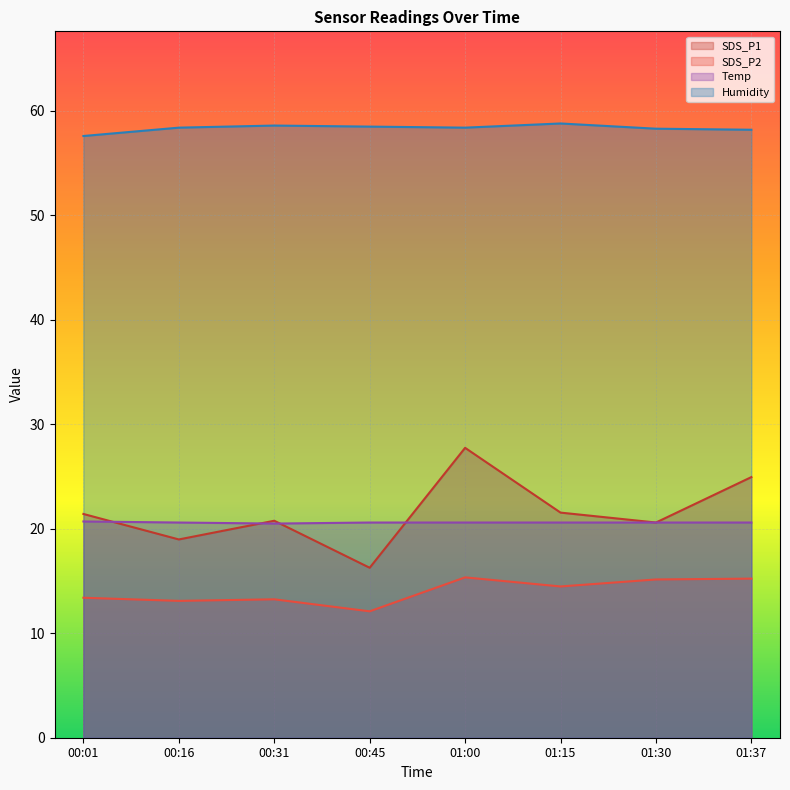

Which category has the lowest value in the SDS_P2 series?

00:45